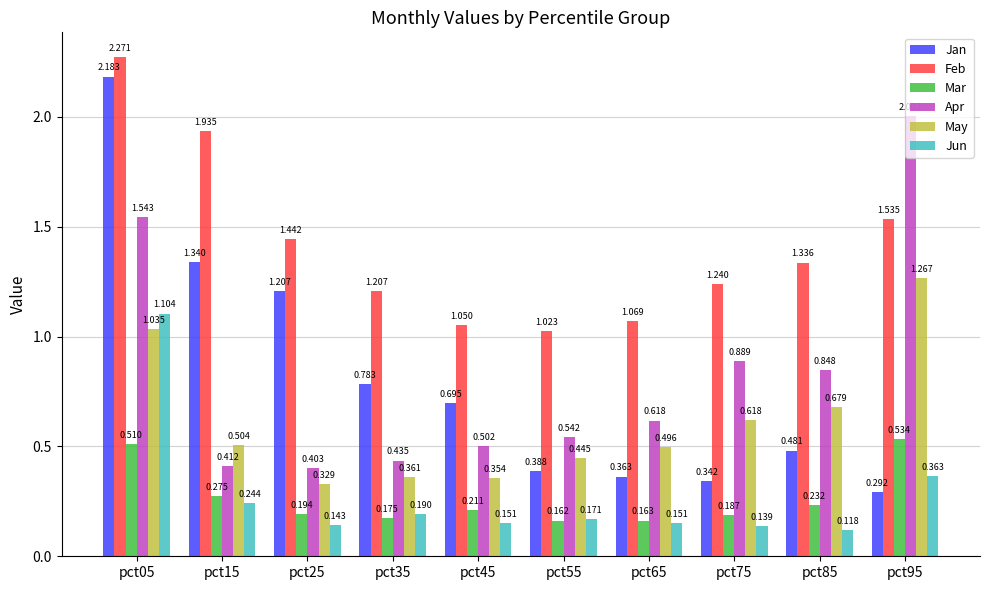

Which series has the widest spread of values?

Jan